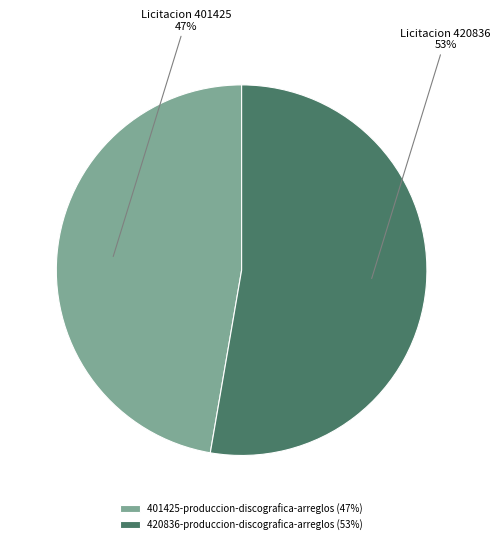

To the nearest percent, what portion does 420836-produccion-discografica-arreglos represent?

53%